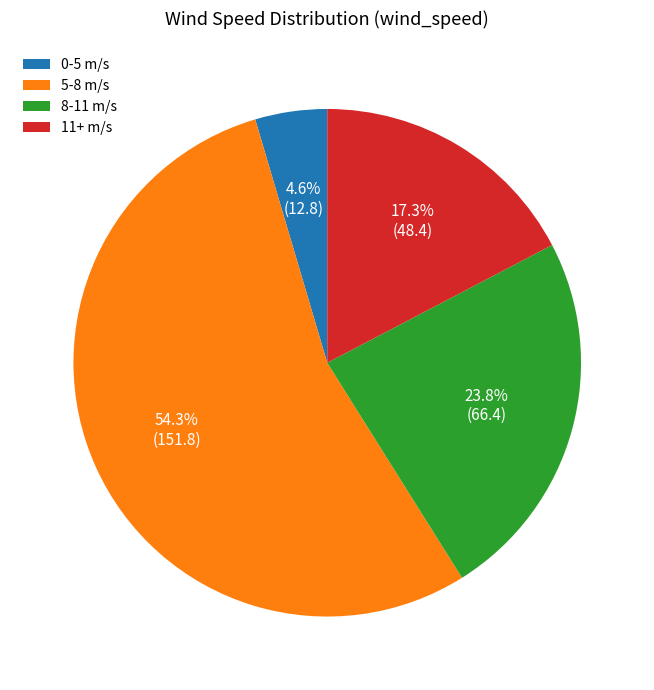

Which slice represents more than half of the pie?

5-8 m/s